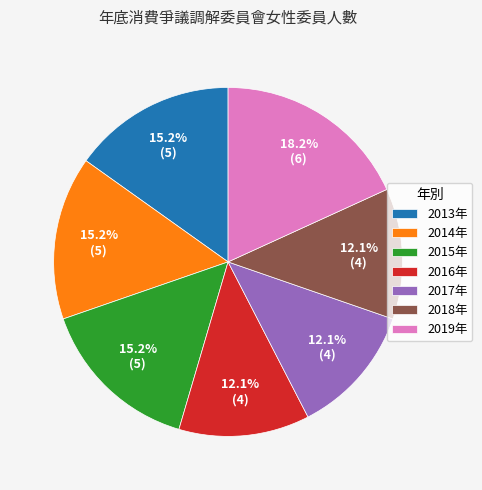

Is it true that 2017年 is 6% of the pie?

False